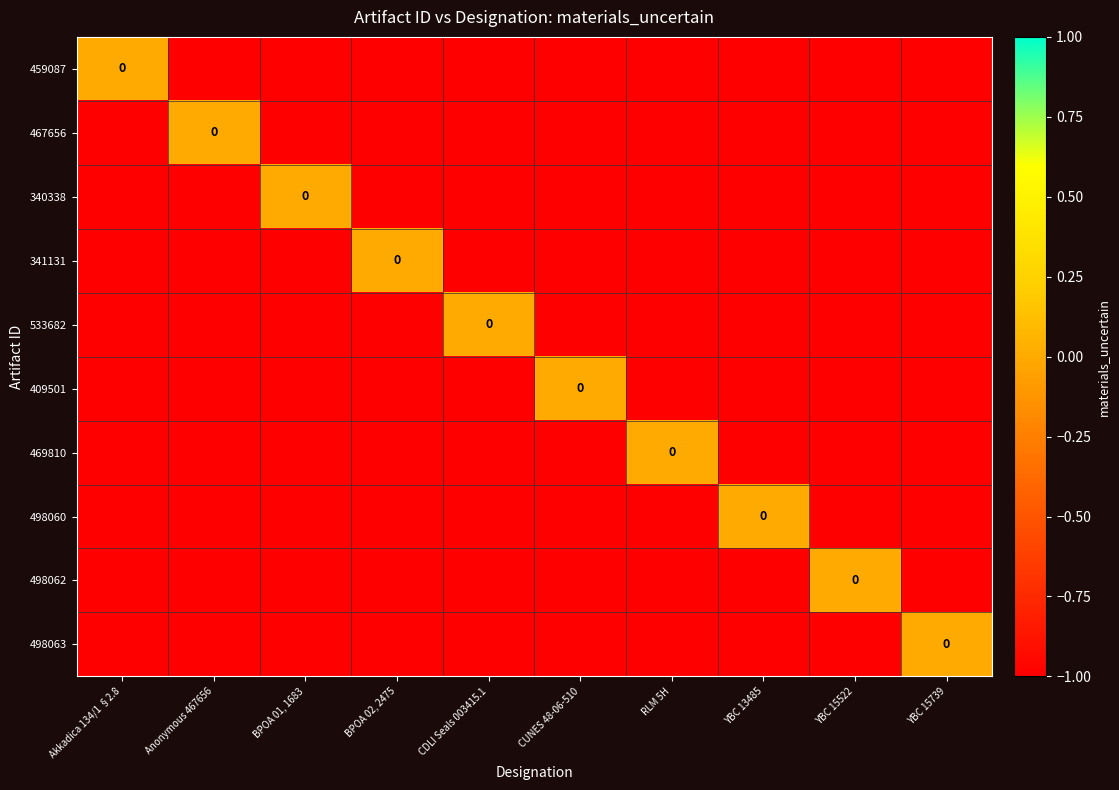

Where is 341131 nearest to the value 0?

BPOA 02, 2475